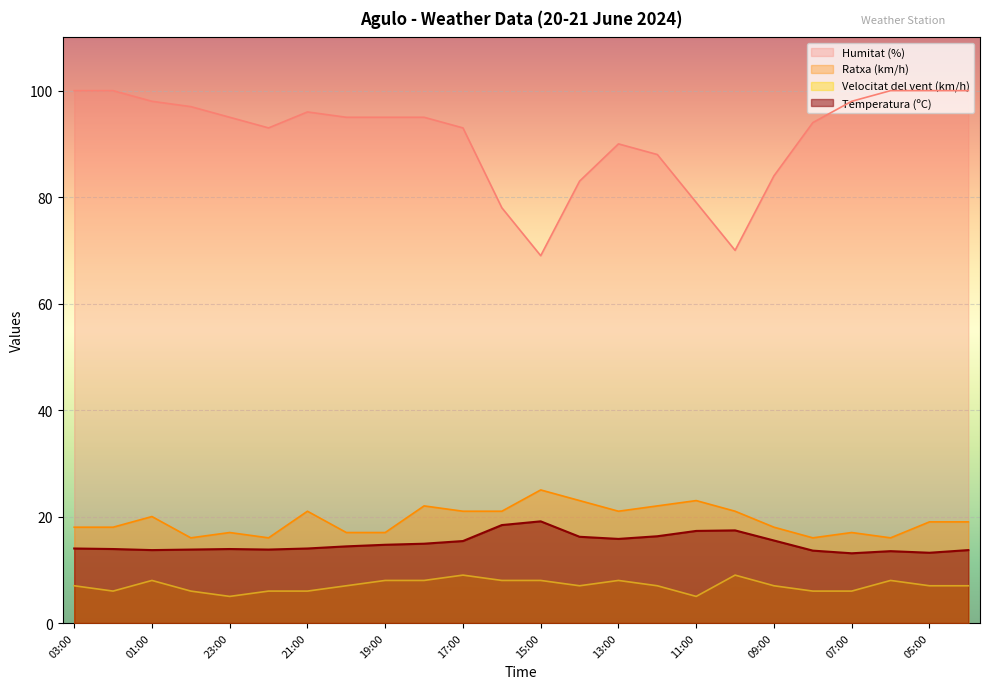

Reading right to left, extract all data points from this chart.

Temperatura (ºC): 04:00=13.7	05:00=13.2	06:00=13.5	07:00=13.1	08:00=13.6	09:00=15.5	10:00=17.4	11:00=17.3	12:00=16.3	13:00=15.8	14:00=16.2	15:00=19.1	16:00=18.4	17:00=15.4	18:00=14.9	19:00=14.7	20:00=14.4	21:00=14.0	22:00=13.8	23:00=13.9	00:00=13.8	01:00=13.7	02:00=13.9	03:00=14.0
Humitat (%): 04:00=100.0	05:00=100.0	06:00=100.0	07:00=98.0	08:00=94.0	09:00=84.0	10:00=70.0	11:00=79.0	12:00=88.0	13:00=90.0	14:00=83.0	15:00=69.0	16:00=78.0	17:00=93.0	18:00=95.0	19:00=95.0	20:00=95.0	21:00=96.0	22:00=93.0	23:00=95.0	00:00=97.0	01:00=98.0	02:00=100.0	03:00=100.0
Velocitat del vent (km/h): 04:00=7.0	05:00=7.0	06:00=8.0	07:00=6.0	08:00=6.0	09:00=7.0	10:00=9.0	11:00=5.0	12:00=7.0	13:00=8.0	14:00=7.0	15:00=8.0	16:00=8.0	17:00=9.0	18:00=8.0	19:00=8.0	20:00=7.0	21:00=6.0	22:00=6.0	23:00=5.0	00:00=6.0	01:00=8.0	02:00=6.0	03:00=7.0
Ratxa (km/h): 04:00=19.0	05:00=19.0	06:00=16.0	07:00=17.0	08:00=16.0	09:00=18.0	10:00=21.0	11:00=23.0	12:00=22.0	13:00=21.0	14:00=23.0	15:00=25.0	16:00=21.0	17:00=21.0	18:00=22.0	19:00=17.0	20:00=17.0	21:00=21.0	22:00=16.0	23:00=17.0	00:00=16.0	01:00=20.0	02:00=18.0	03:00=18.0